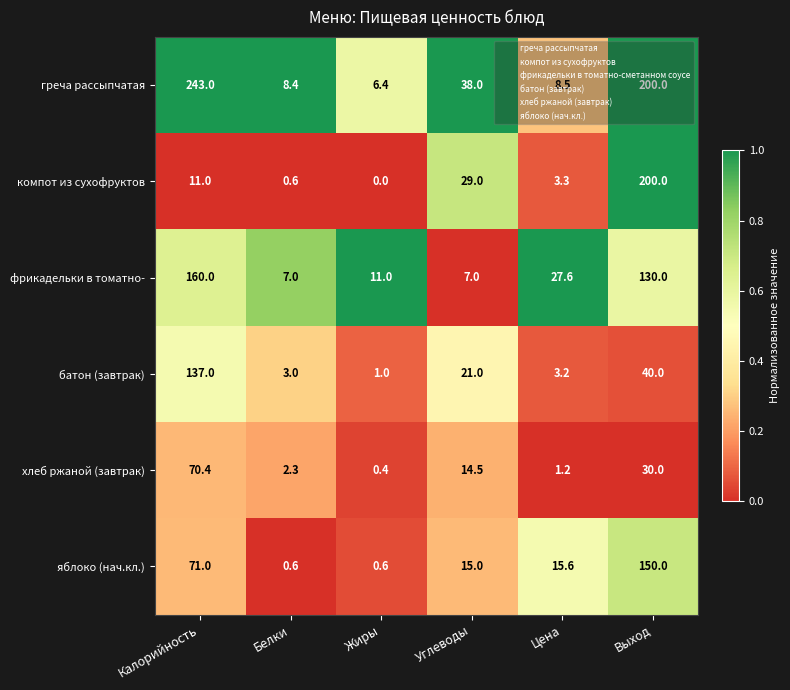

What is the sum of the греча рассыпчатая values at Углеводы and Выход?

238.0